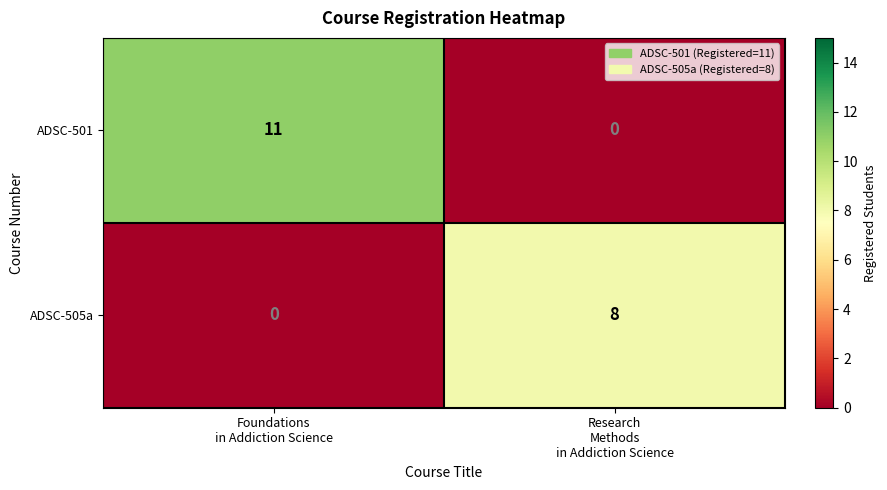

Reading right to left, list all the values displayed in this chart.

ADSC-501: 0	11
ADSC-505a: 8	0